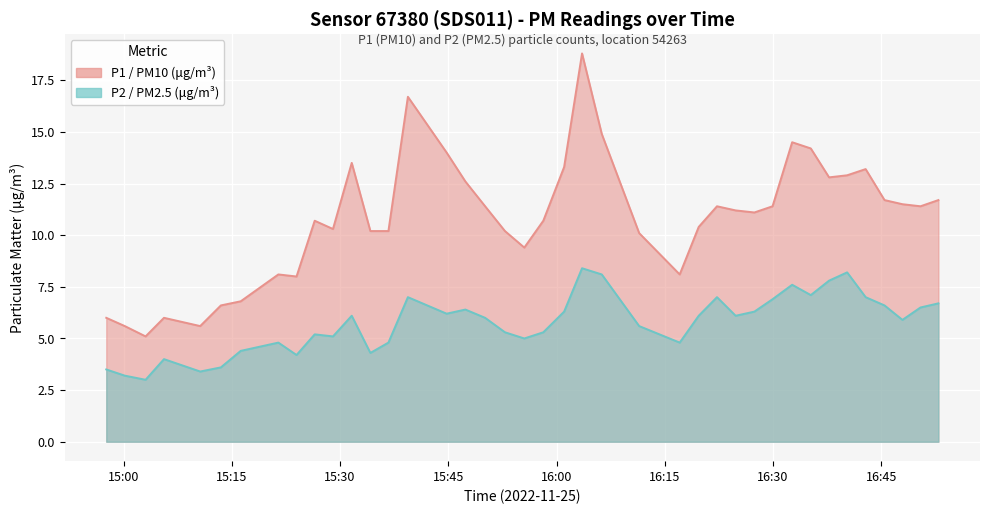

How many data points in P1 are above 11?

21